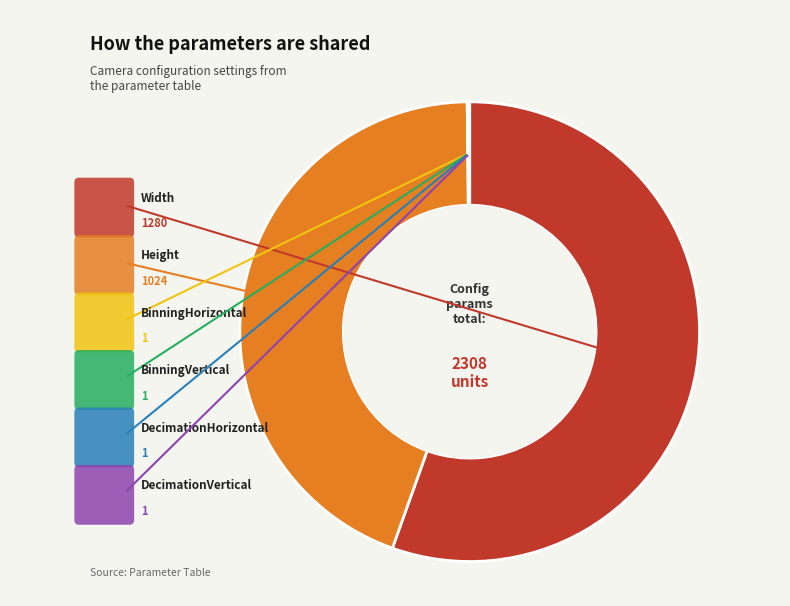

Do BinningVertical and DecimationVertical together represent more than half of the pie?

No